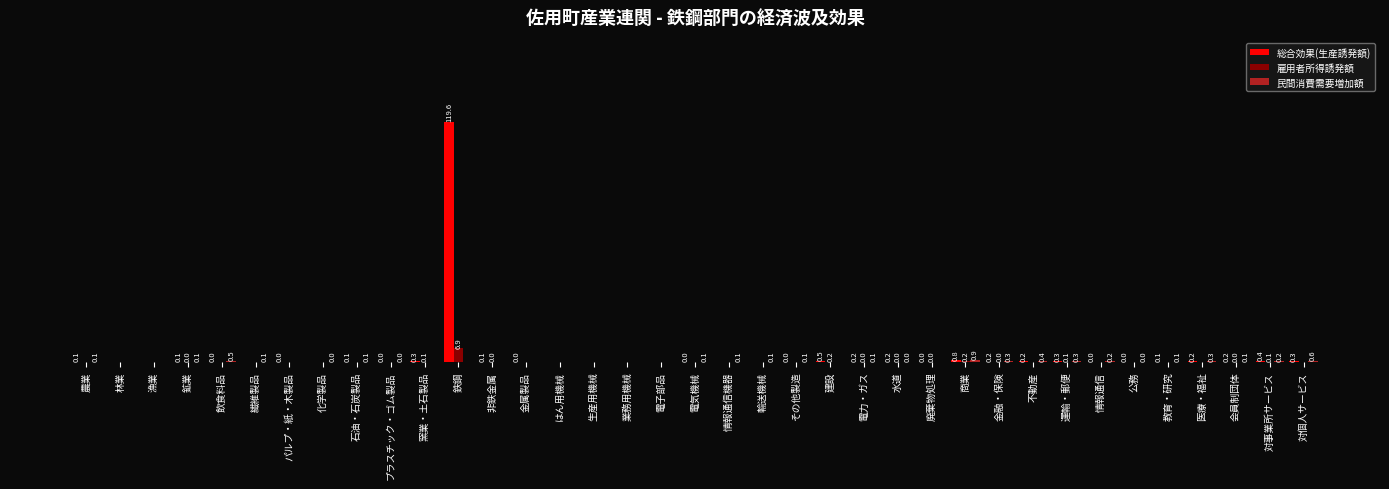

At which category is the sum across all series the highest?

鉄鋼